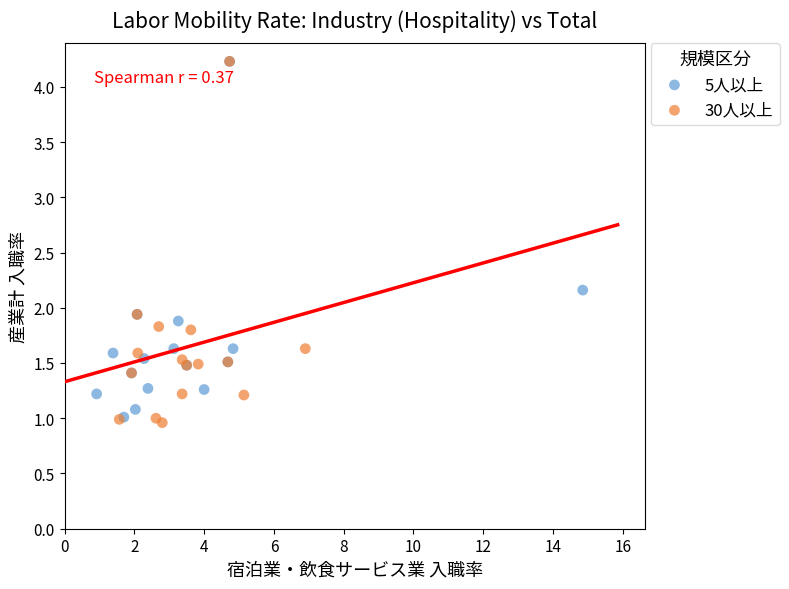

Which series has the widest spread of Y values?

30人以上